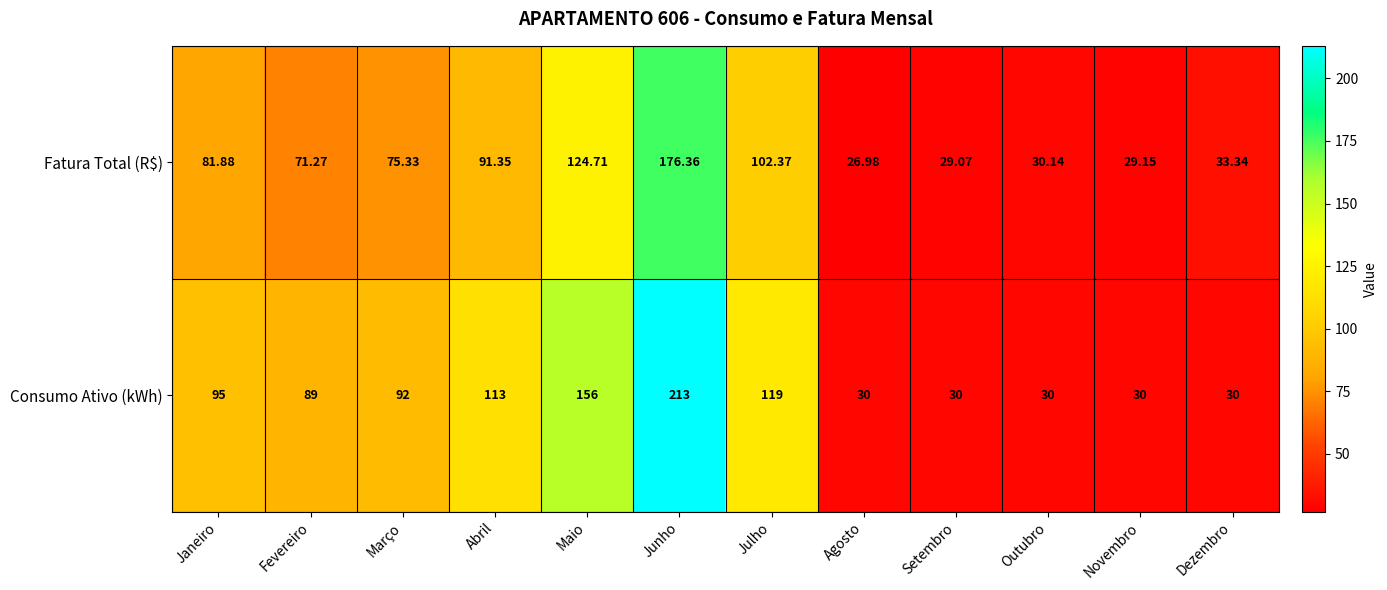

List the series in order of their overall mean, highest first.

Consumo Ativo (kWh), Fatura Total (R$)